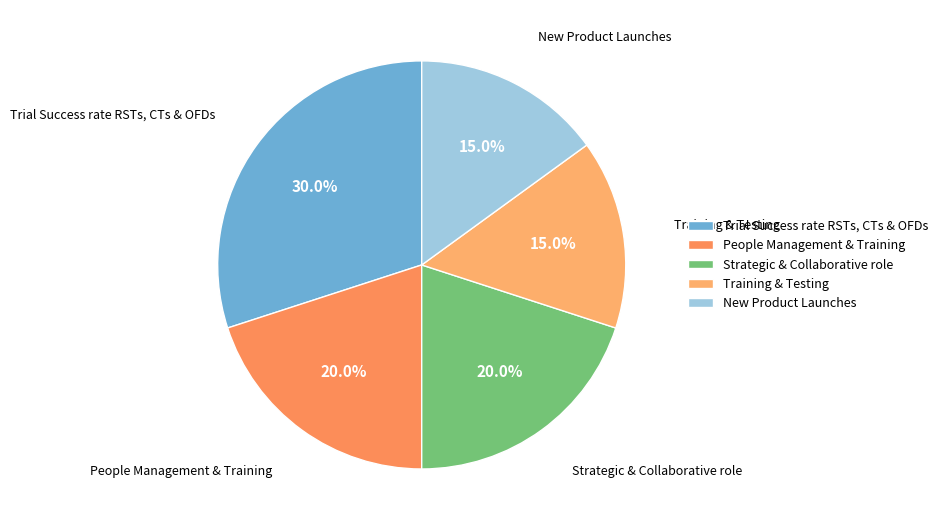

Approximately how many times larger is the value at Strategic & Collaborative role compared to New Product Launches?

1.3